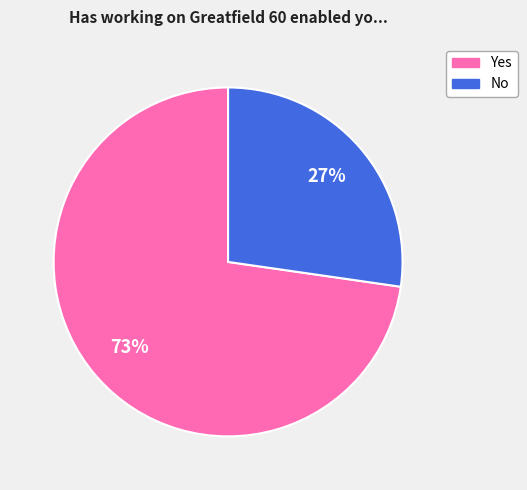

Does any single category account for the majority?

Yes